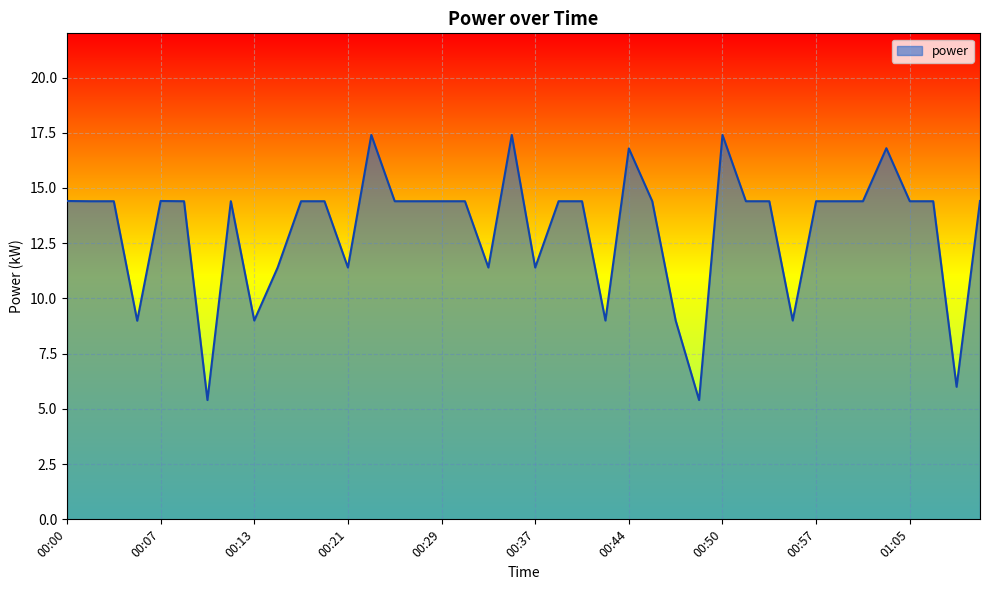

What is the difference between the maximum and minimum values?

12.0